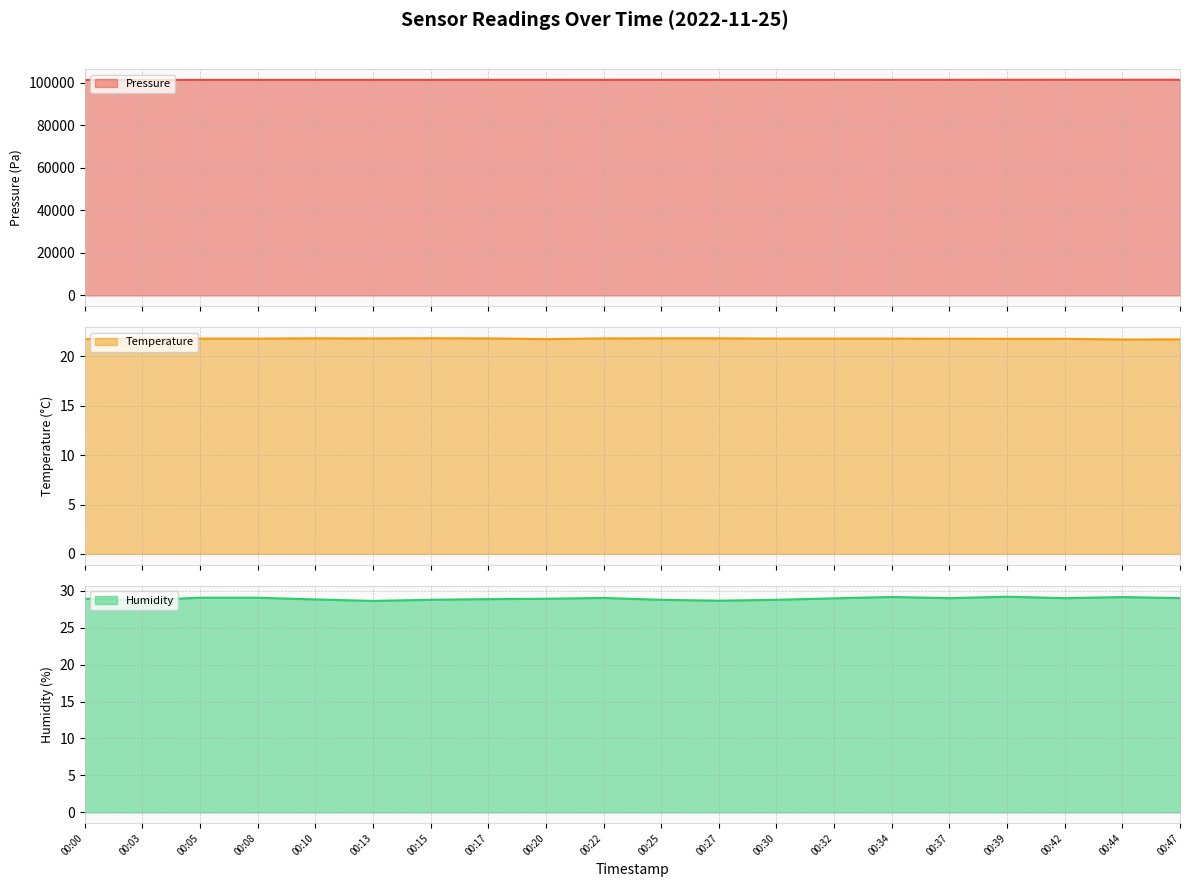

What is the value of the pressure point at the 14th from the left?

101365.8